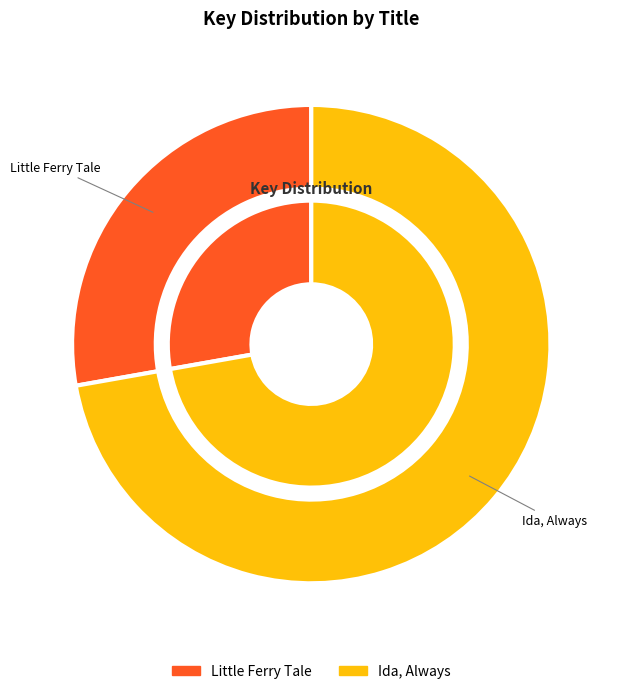

How many slices are in this pie chart?

2